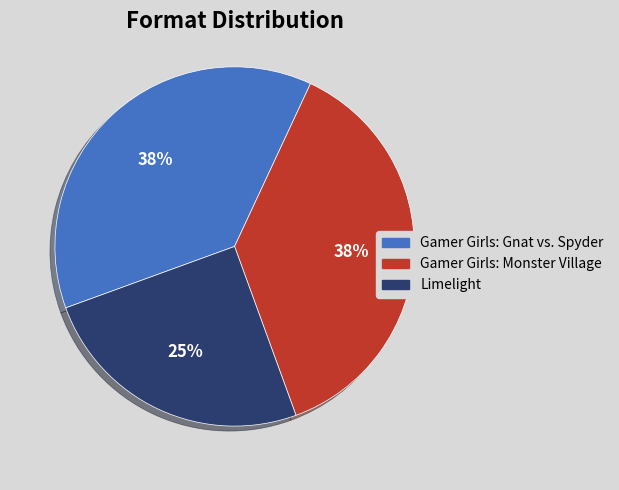

Which category has the smallest portion of the pie?

Limelight